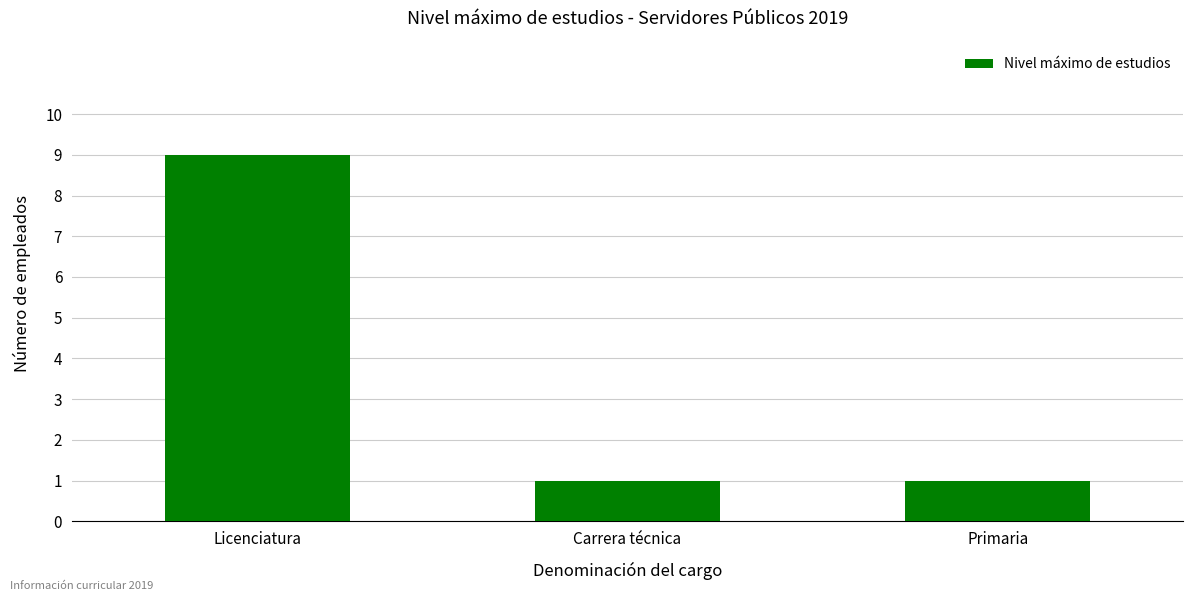

Does the chart contain stacked bars?

No